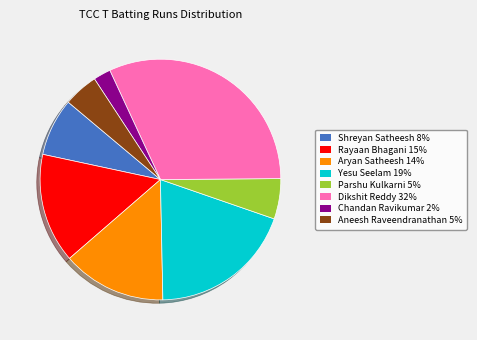

Approximately how many times larger is the value at Rayaan Bhagani 15% compared to Parshu Kulkarni 5%?

2.7